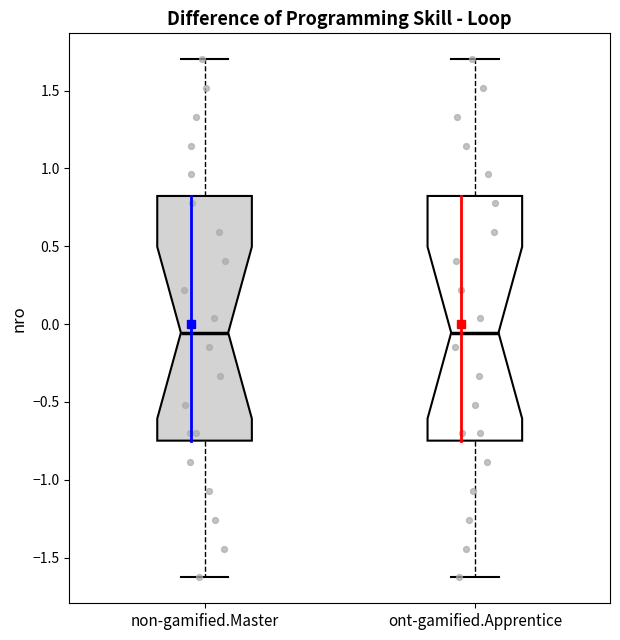

Reading left to right, read every box against the y-axis: the position of its median line, the range the box covers, and the ends of its whiskers. The values are not printed on the chart, so give them approximately, as read against the axis.

non-gamified.Master: median -0.05, box -0.75 to 0.80, whiskers -1.65 to 1.70
ont-gamified.Apprentice: median -0.05, box -0.75 to 0.80, whiskers -1.65 to 1.70